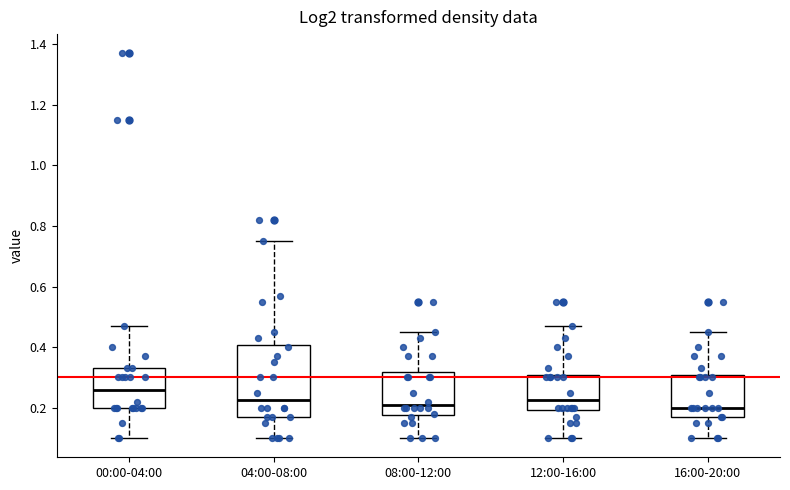

Where does the upper whisker of the box for 16:00-20:00 end on the y-axis? The values are not printed on the chart, so give them approximately, as read against the axis.

0.46